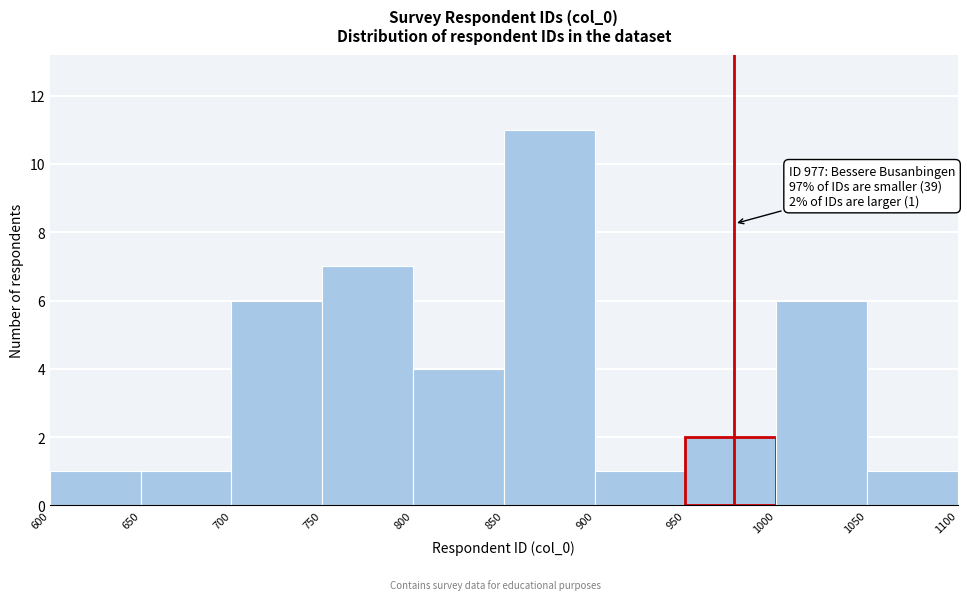

Which range on the x-axis has the tallest bar?

850 to 900